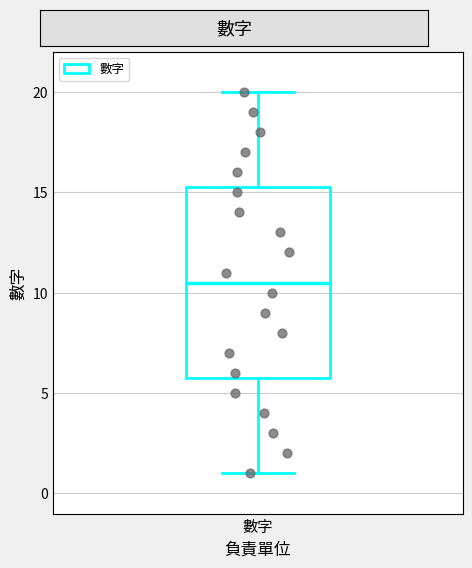

Transcribe this box plot: give where the median line is, the range the box spans, and where the two whiskers end, as read against the y-axis. The values are not printed on the chart, so give them approximately, as read against the axis.

median 10.5, box 6.0 to 15.5, whiskers 1.0 to 20.0